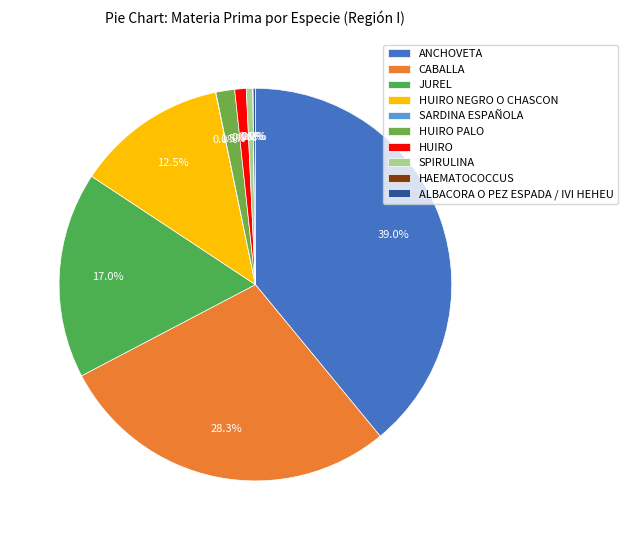

Is it true that CABALLA is 28% of the pie?

True